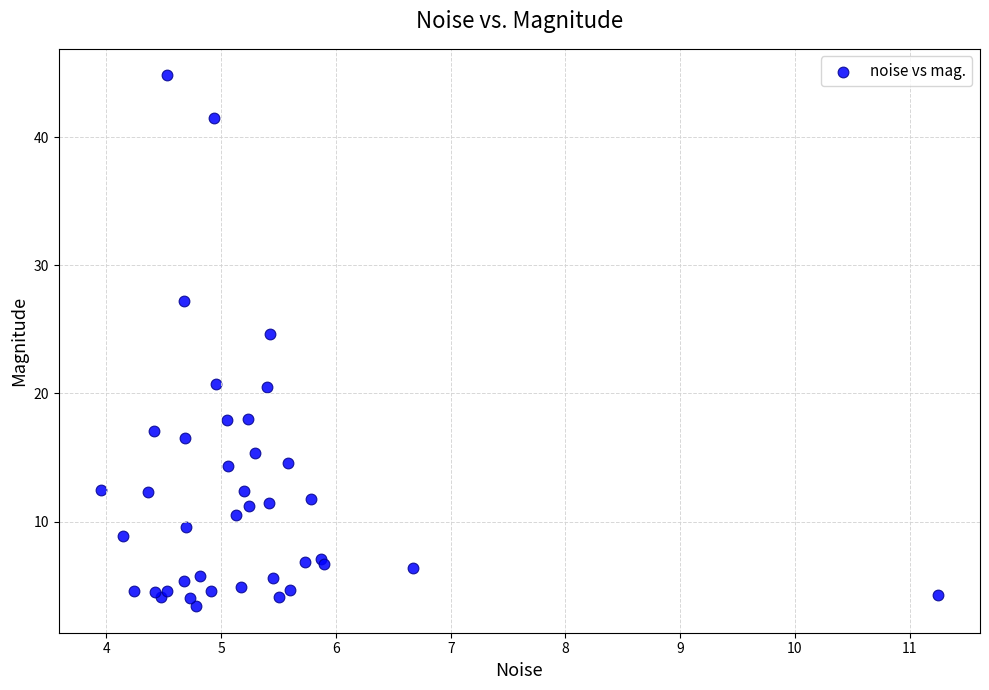

What Y value in the scatter plot is closest to 24?

24.6